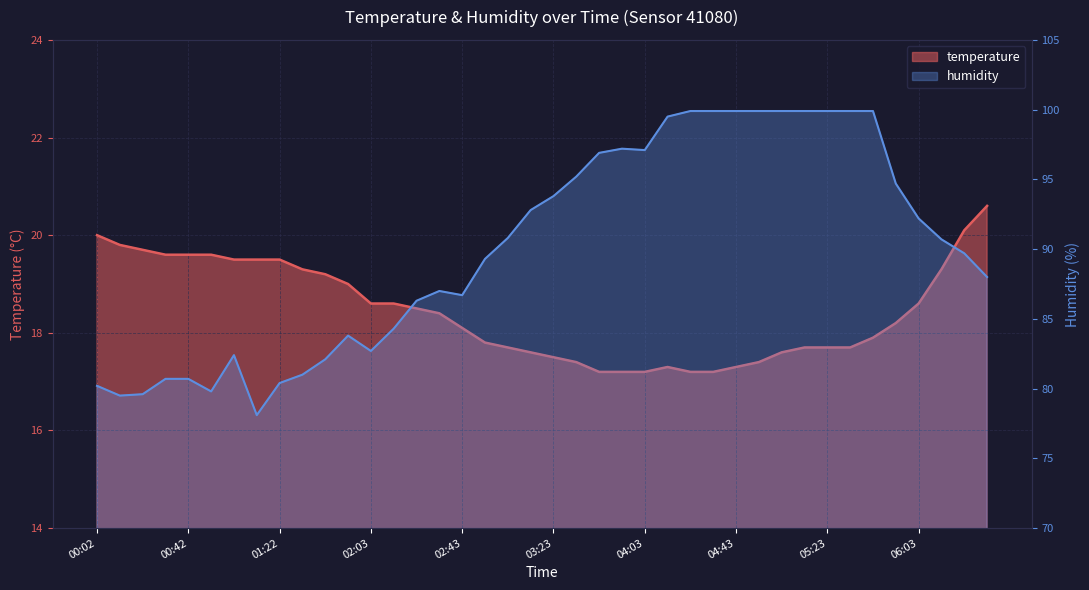

Between 00:52 and 02:03, which series saw the biggest shift?

humidity